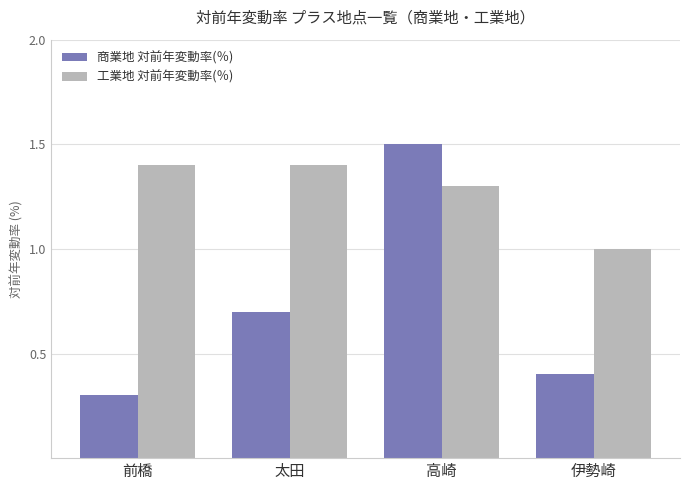

What is the total value across all series at 前橋?

1.7